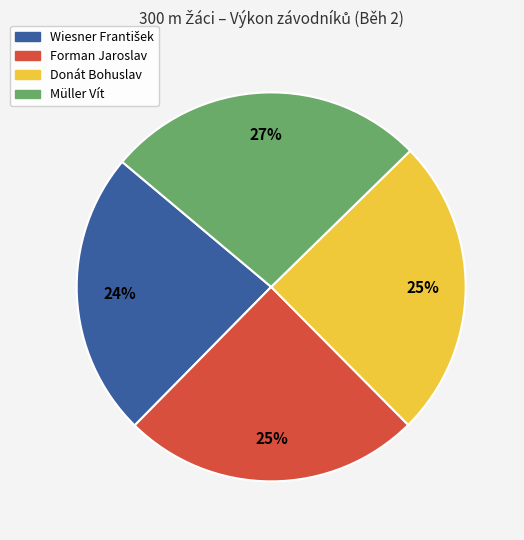

To the nearest percent, what portion does Müller Vít represent?

27%